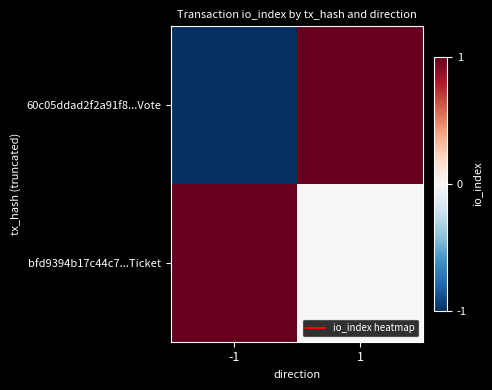

List the series in order of their peak value, highest first.

60c05ddad2f2a91f8...Vote, bfd9394b17c44c7...Ticket